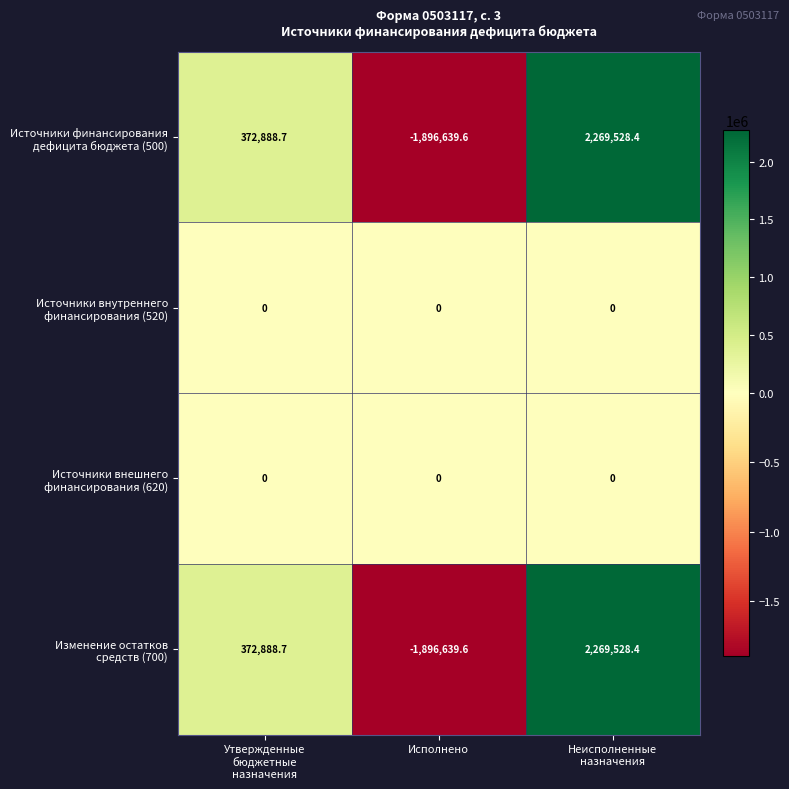

What is the smallest value displayed?

-1896639.6